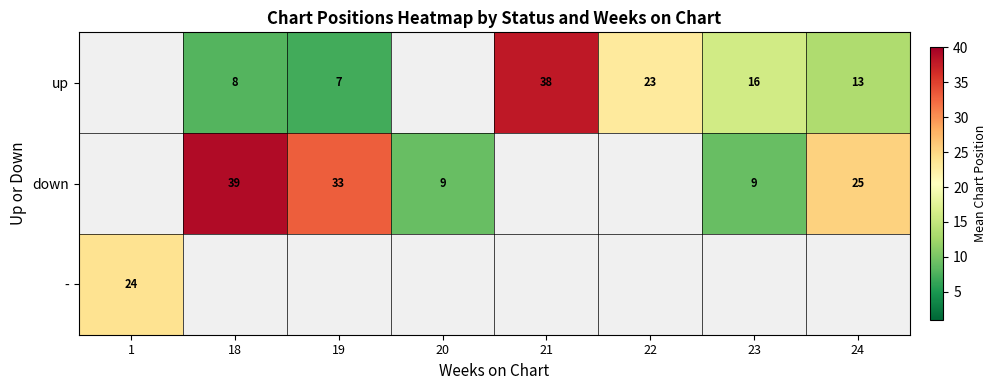

What is the difference between the highest and lowest values at 19?

26.0